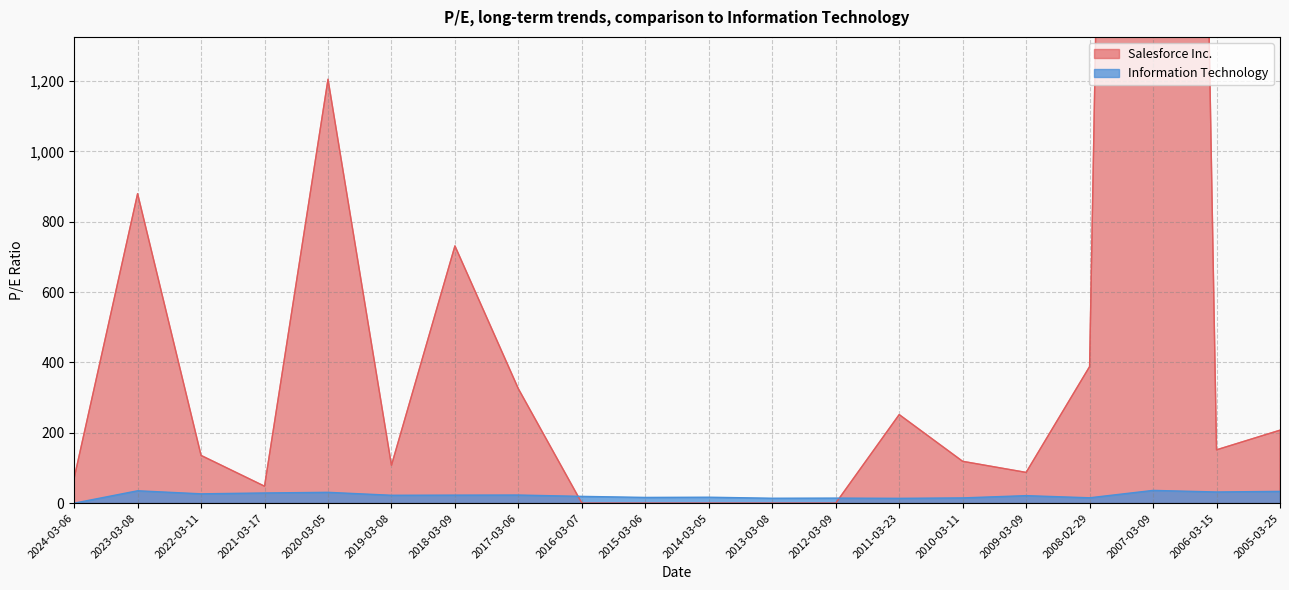

True or false: Information Technology has more than 0 points higher than both neighbors.

True